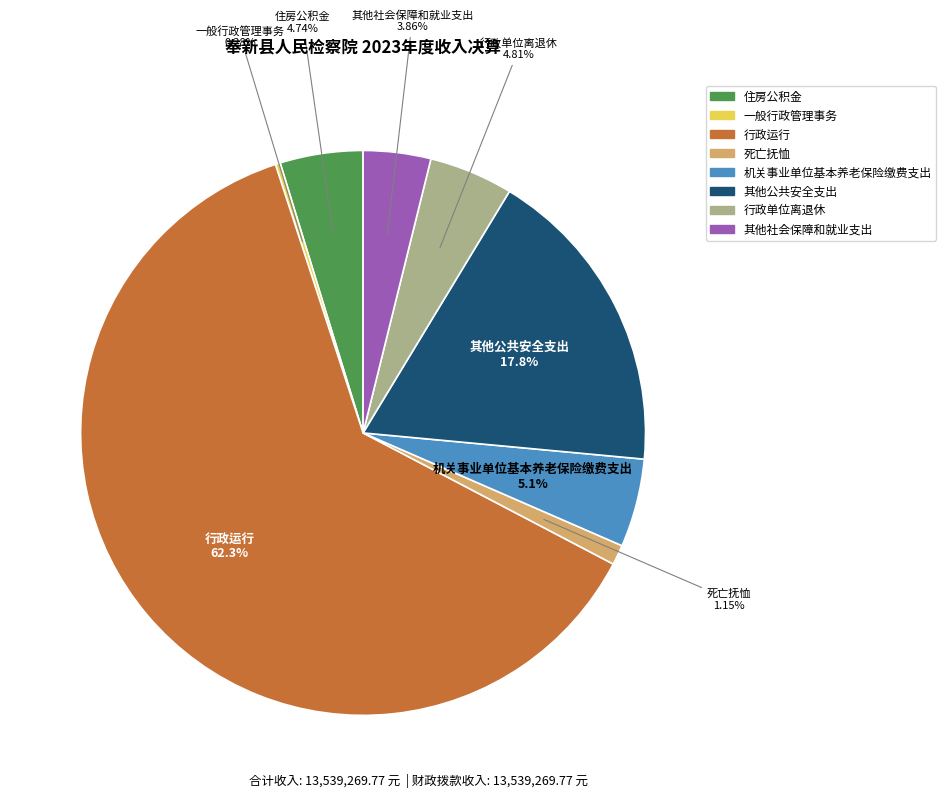

What is the smallest slice in the pie chart?

一般行政管理事务